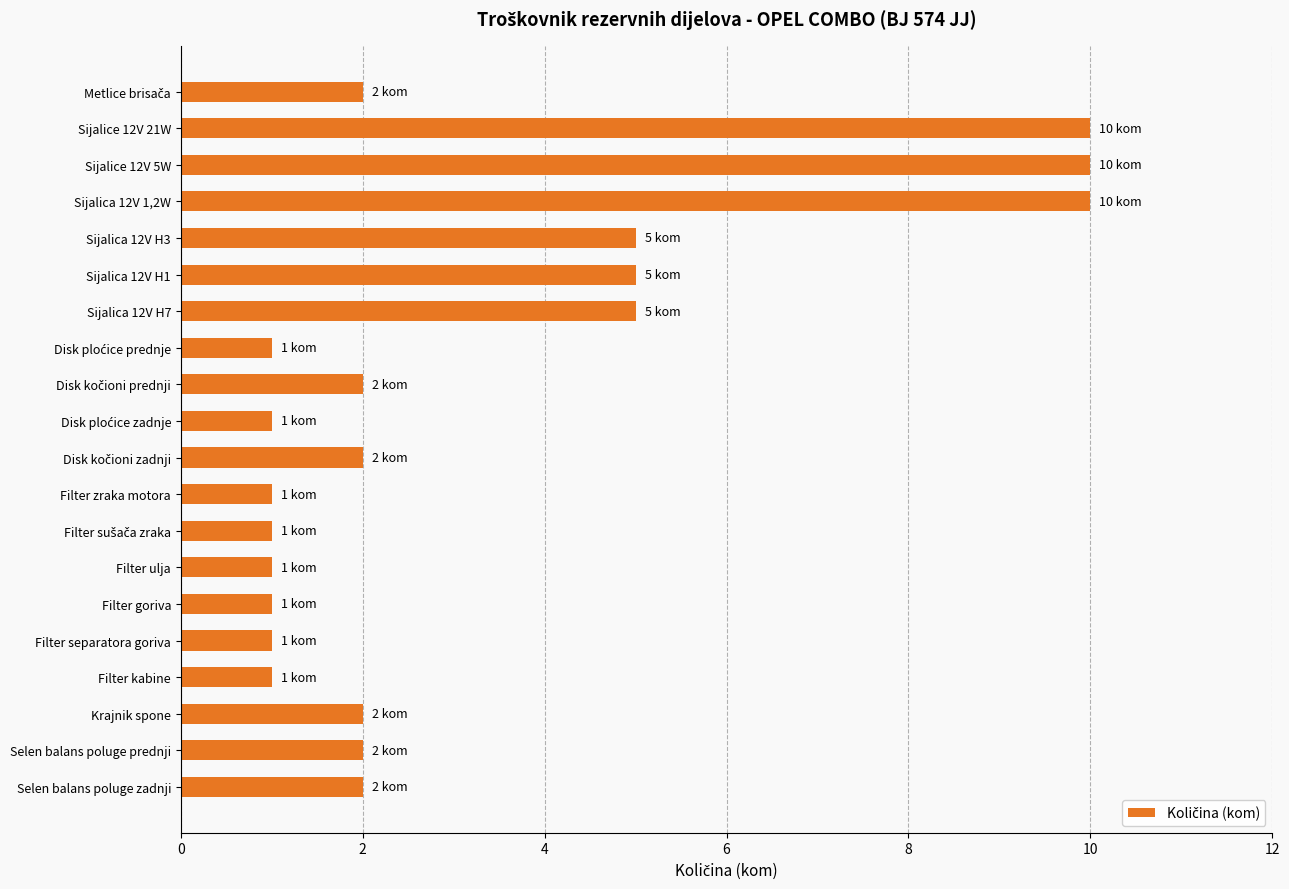

What is the difference between the maximum and minimum values?

9